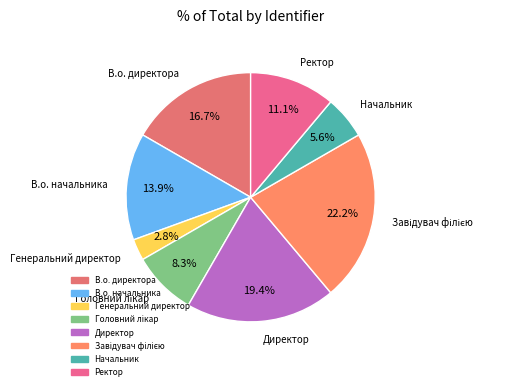

Is there a majority slice in this chart?

No